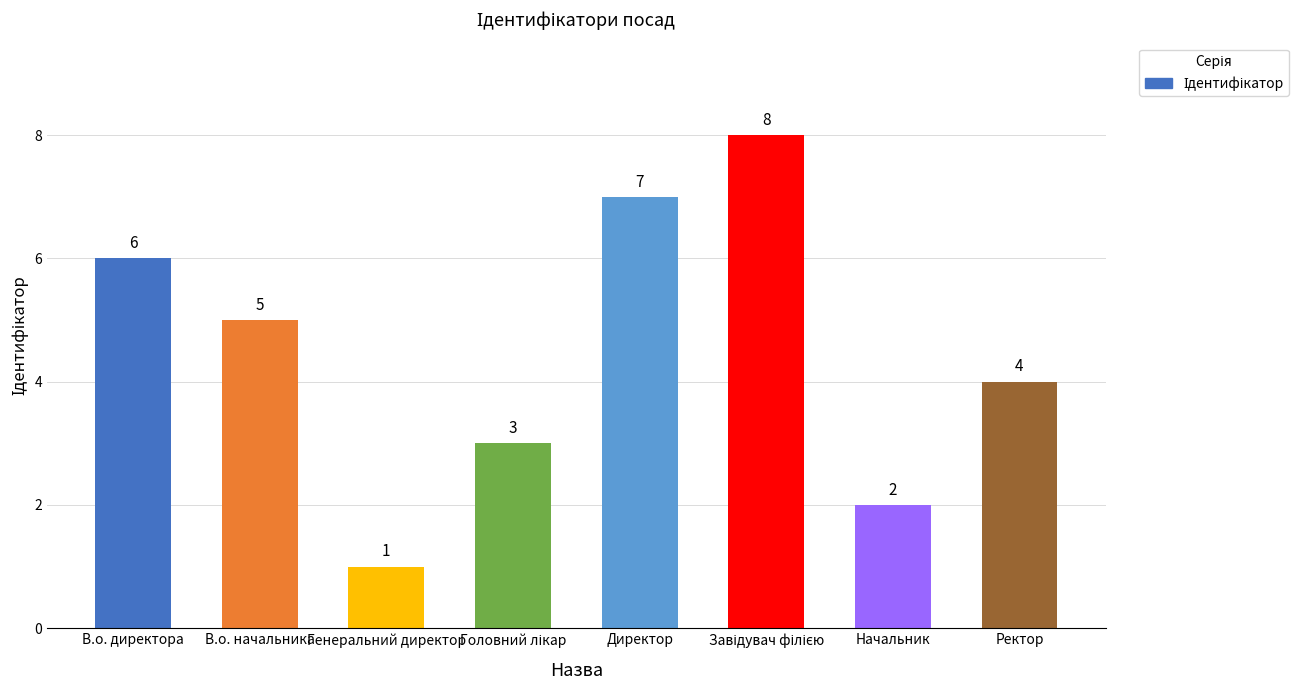

Which has a higher value, Генеральний директор or Директор?

Директор